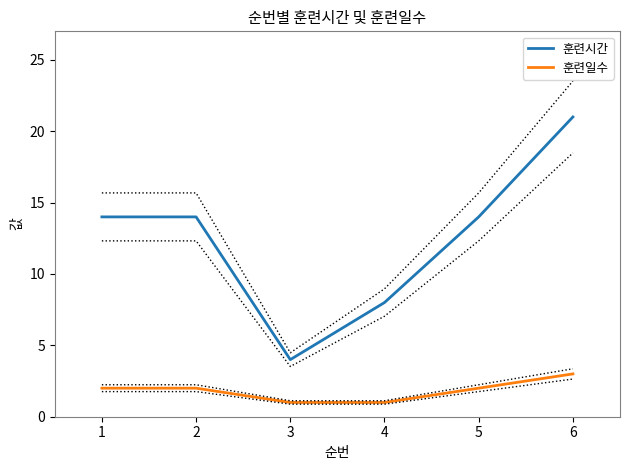

Reading right to left, extract all data points from this chart.

훈련시간: 6=21	5=14	4=8	3=4	2=14	1=14
훈련일수: 6=3	5=2	4=1	3=1	2=2	1=2